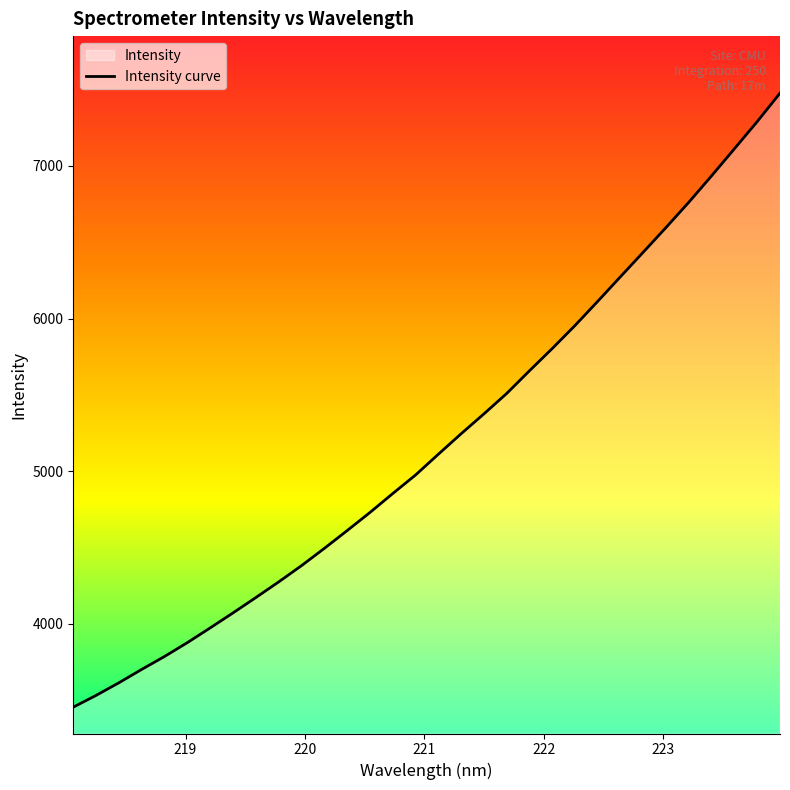

What is the smallest value displayed?

3453.5